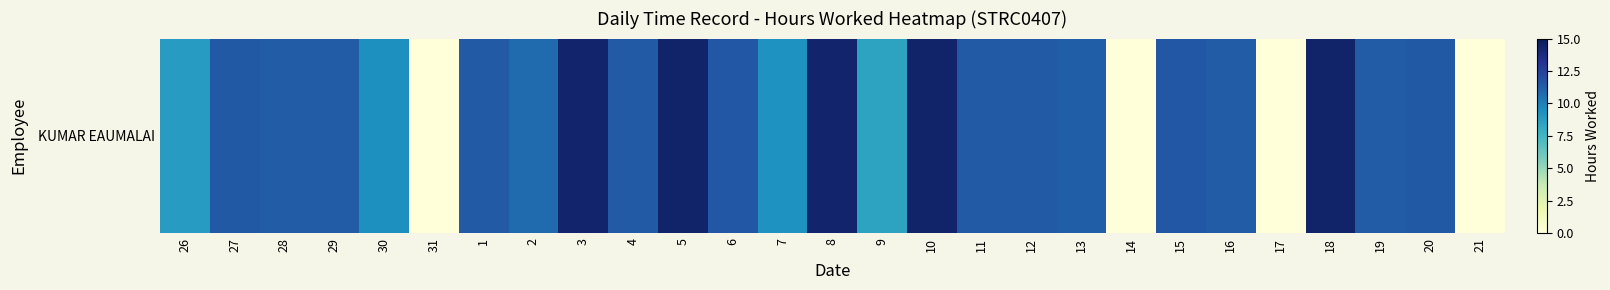

What is the difference between the values at 4 and 13?

0.2